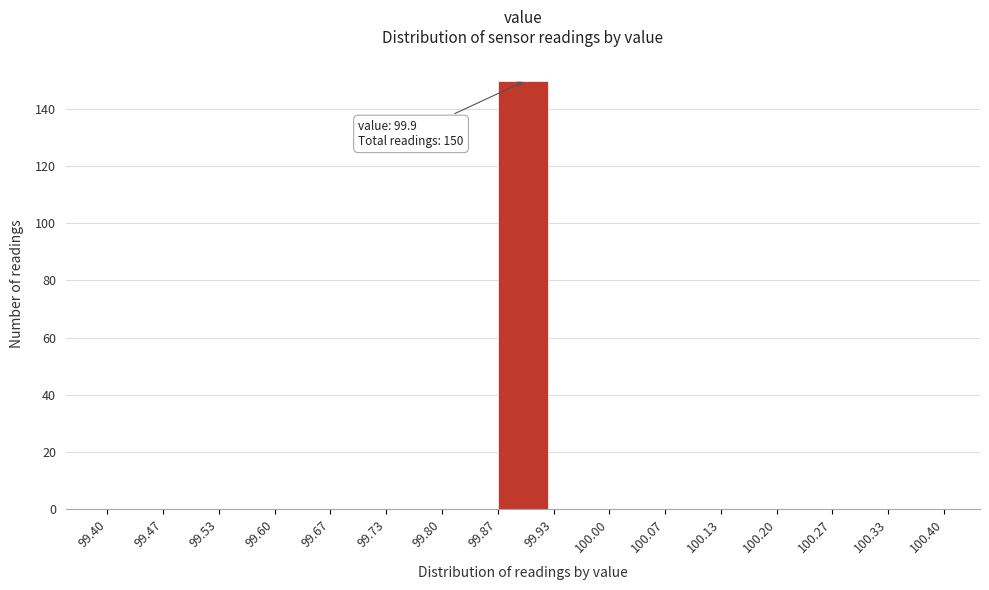

Which range on the x-axis has the tallest bar?

99.87 to 99.93